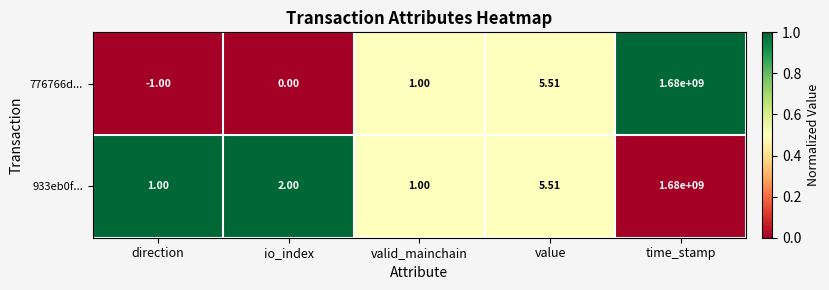

At which label does 933eb0f... reach its peak?

time_stamp